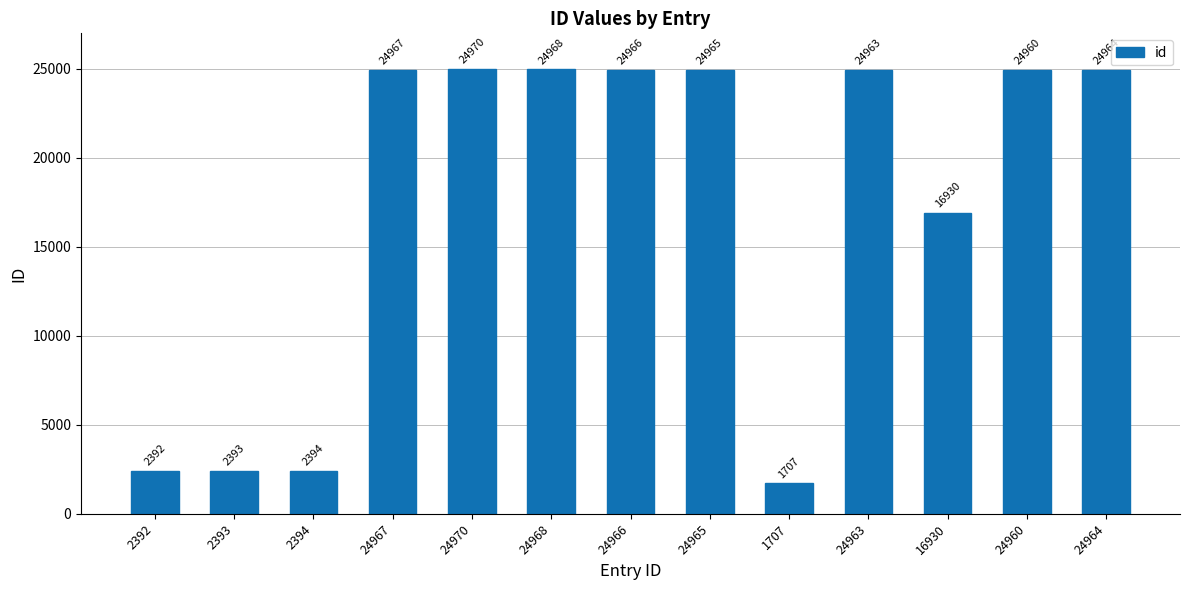

Does the chart contain any negative values?

No